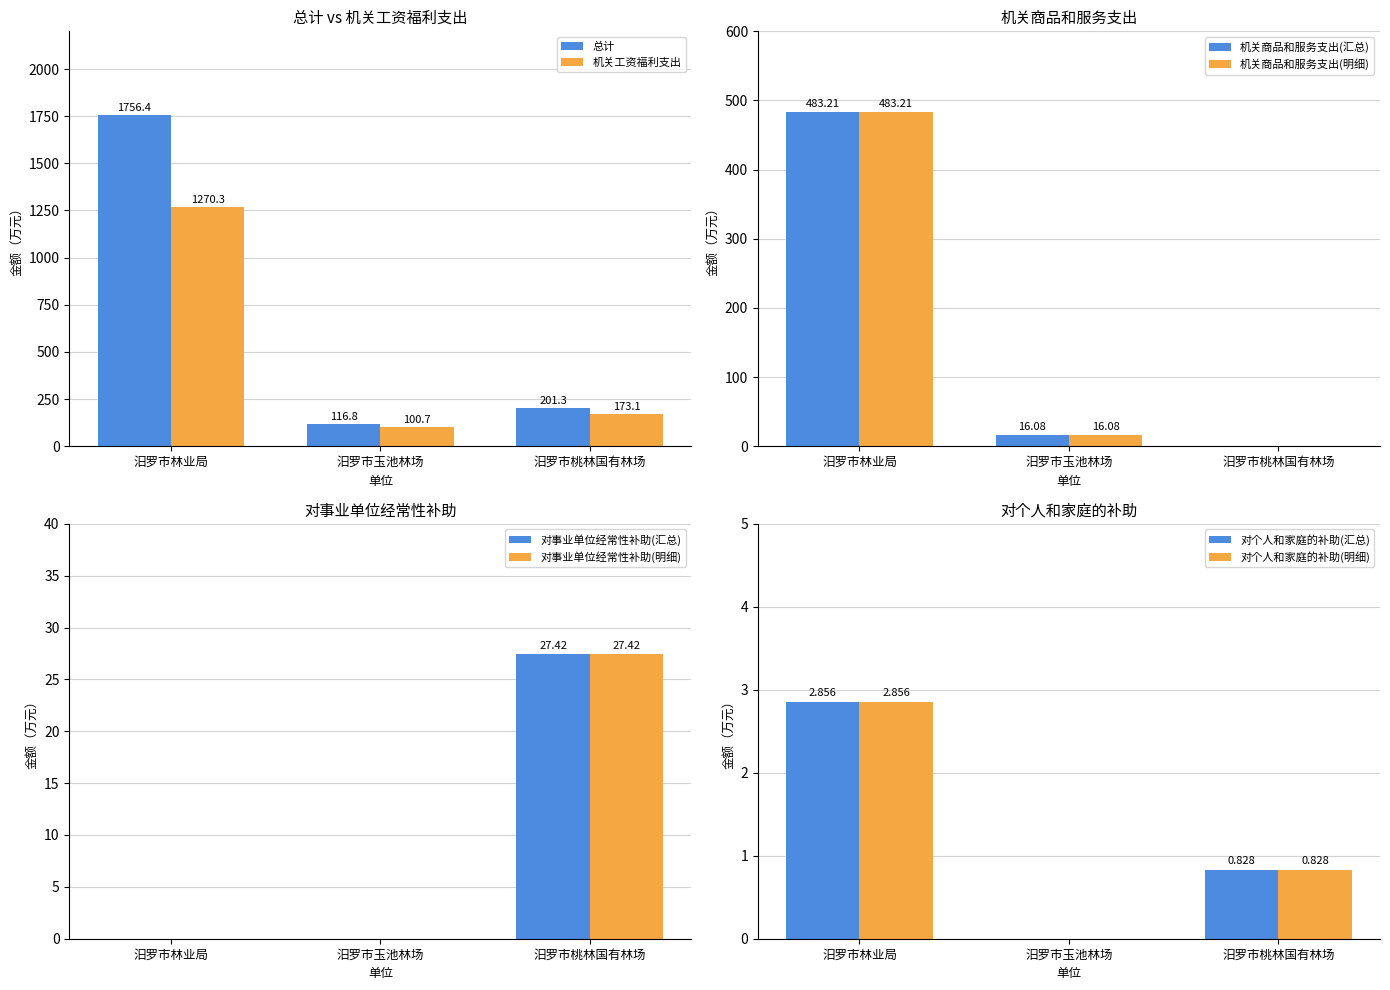

What is the sum of all 总计 values?

2074.5